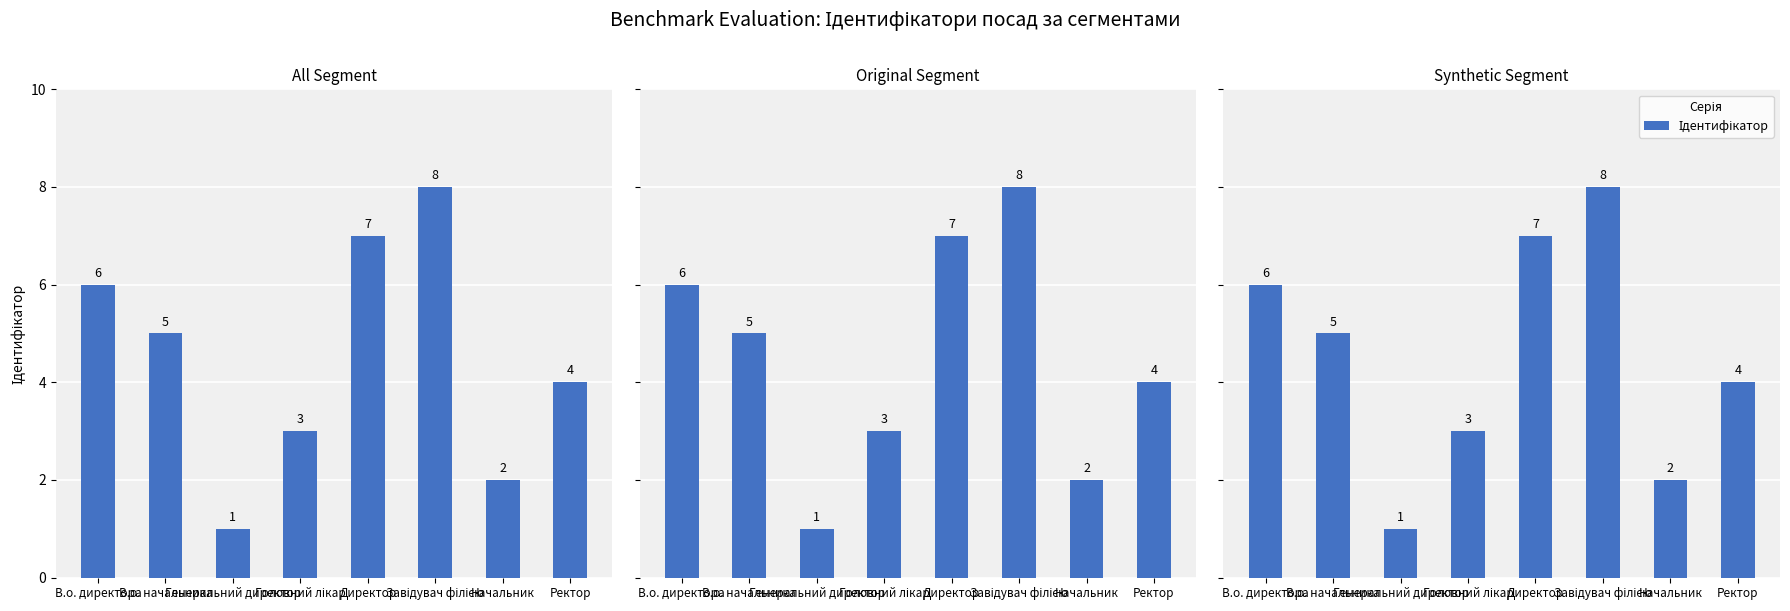

Is it true that the value at Начальник is 2?

True